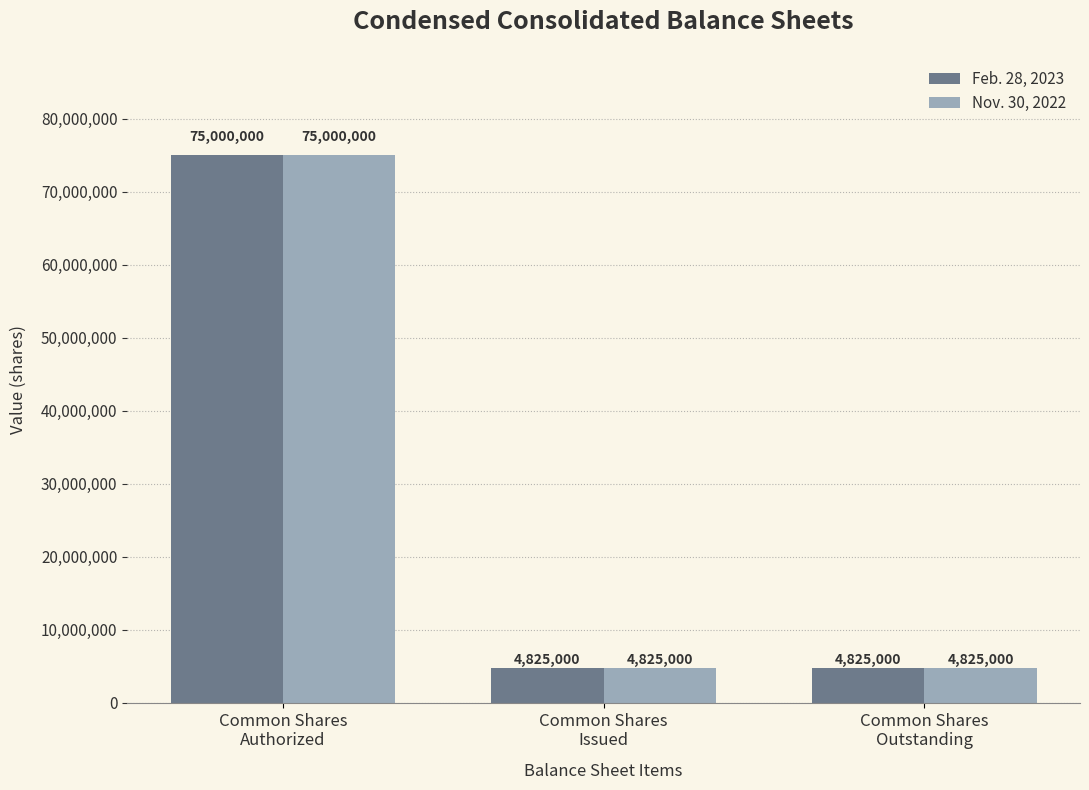

How many bars are there in each group?

2